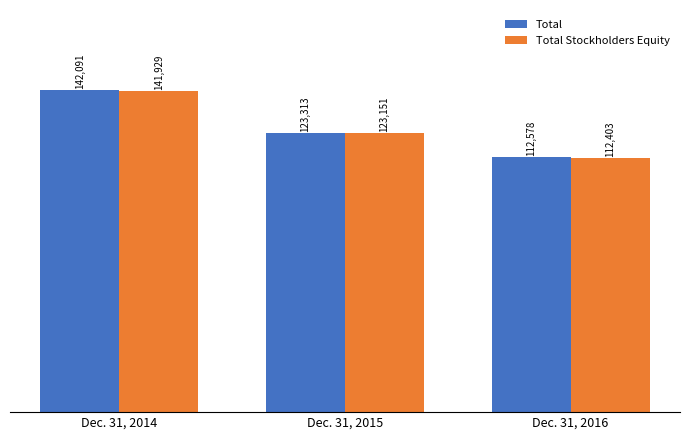

List the series in order of their peak value, lowest first.

Total Stockholders Equity, Total